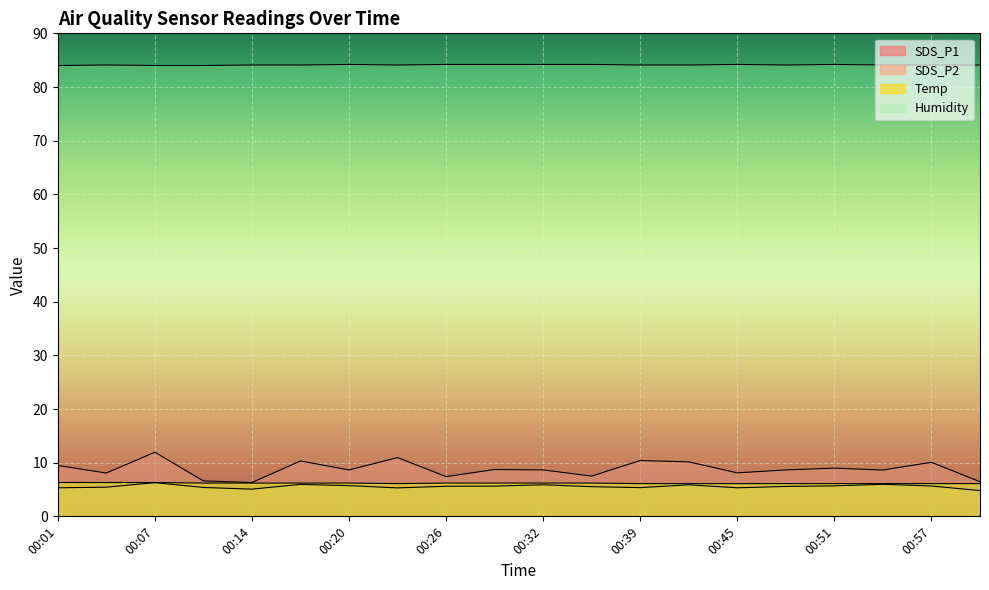

The Humidity series shows 84.1 at 00:14. True or false?

True